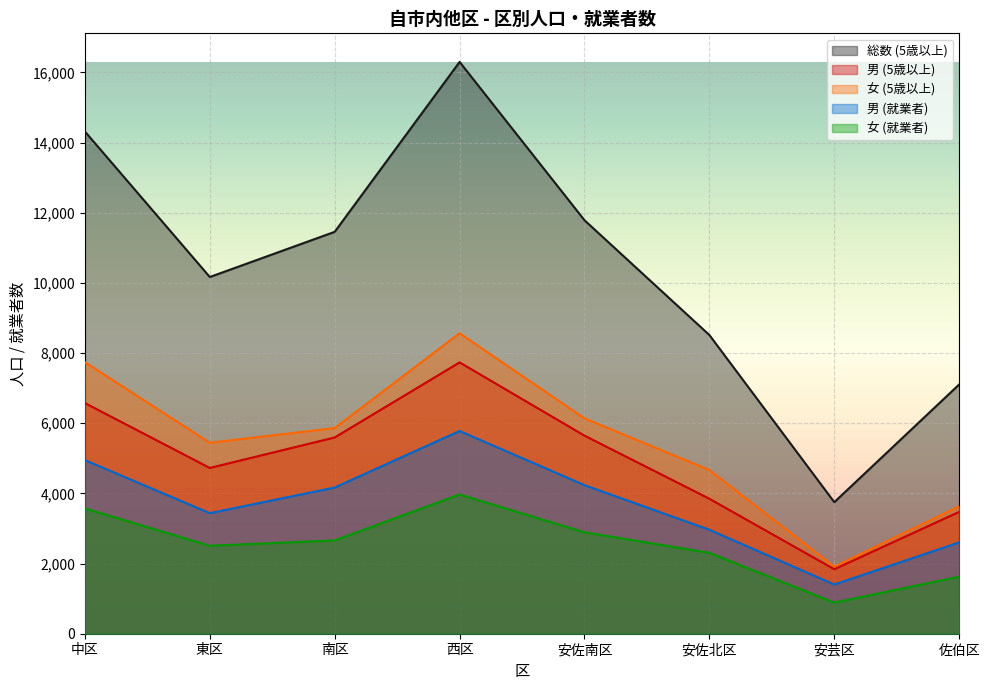

At which category is the sum across all series the highest?

西区